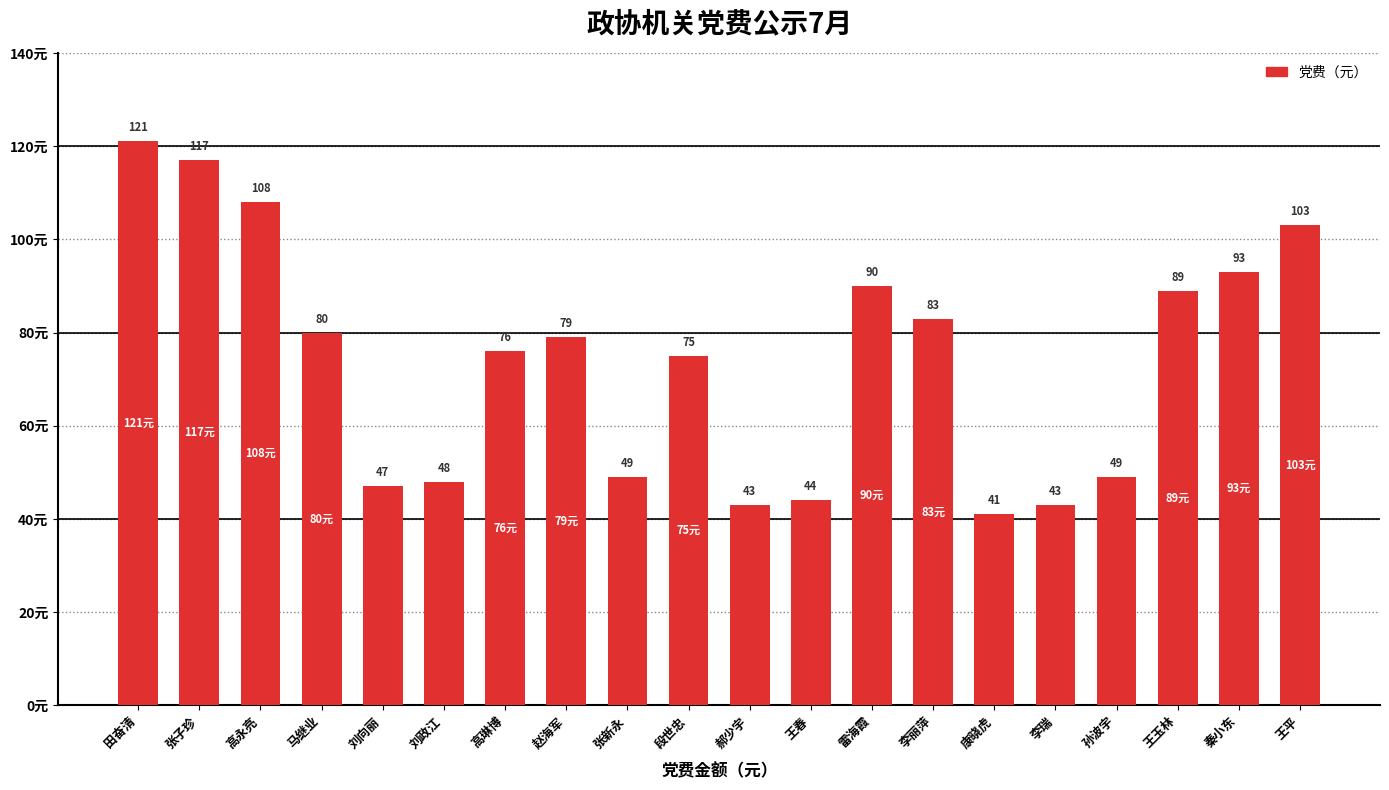

Where does the data first go above 79?

田奋清